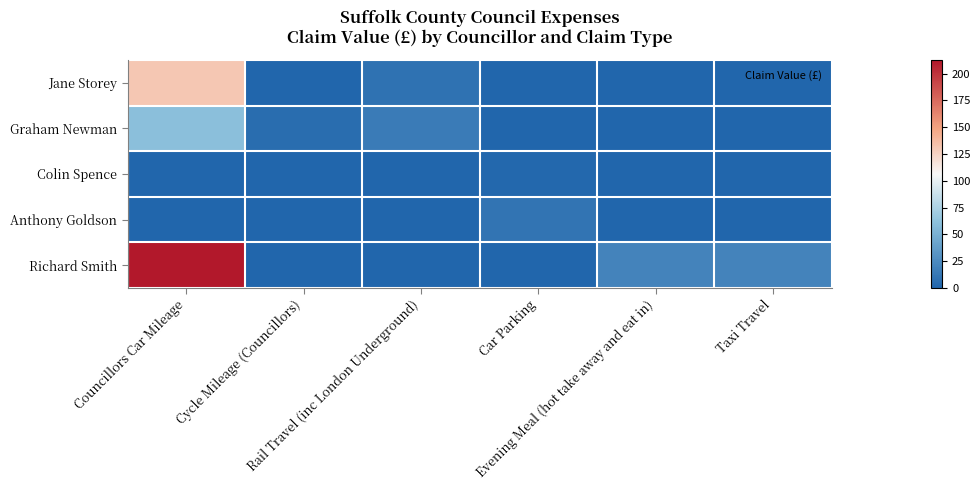

Reading left to right, list all the values displayed in this chart.

Jane Storey: Councillors Car Mileage=130.9	Cycle Mileage (Councillors)=0.0	Rail Travel (inc London Underground)=8.5	Car Parking=0.0	Evening Meal (hot take away and eat in)=0.0	Taxi Travel=0.0
Graham Newman: Councillors Car Mileage=60.0	Cycle Mileage (Councillors)=5.8	Rail Travel (inc London Underground)=14.8	Car Parking=0.0	Evening Meal (hot take away and eat in)=0.0	Taxi Travel=0.0
Colin Spence: Councillors Car Mileage=0.0	Cycle Mileage (Councillors)=0.0	Rail Travel (inc London Underground)=0.0	Car Parking=2.0	Evening Meal (hot take away and eat in)=0.0	Taxi Travel=0.0
Anthony Goldson: Councillors Car Mileage=0.0	Cycle Mileage (Councillors)=0.0	Rail Travel (inc London Underground)=0.0	Car Parking=10.0	Evening Meal (hot take away and eat in)=0.0	Taxi Travel=0.0
Richard Smith: Councillors Car Mileage=212.6	Cycle Mileage (Councillors)=0.0	Rail Travel (inc London Underground)=0.0	Car Parking=0.0	Evening Meal (hot take away and eat in)=20.0	Taxi Travel=20.0